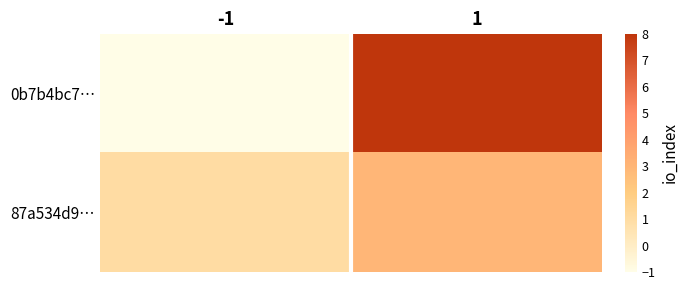

What is the spread (max minus min) of values at -1?

2